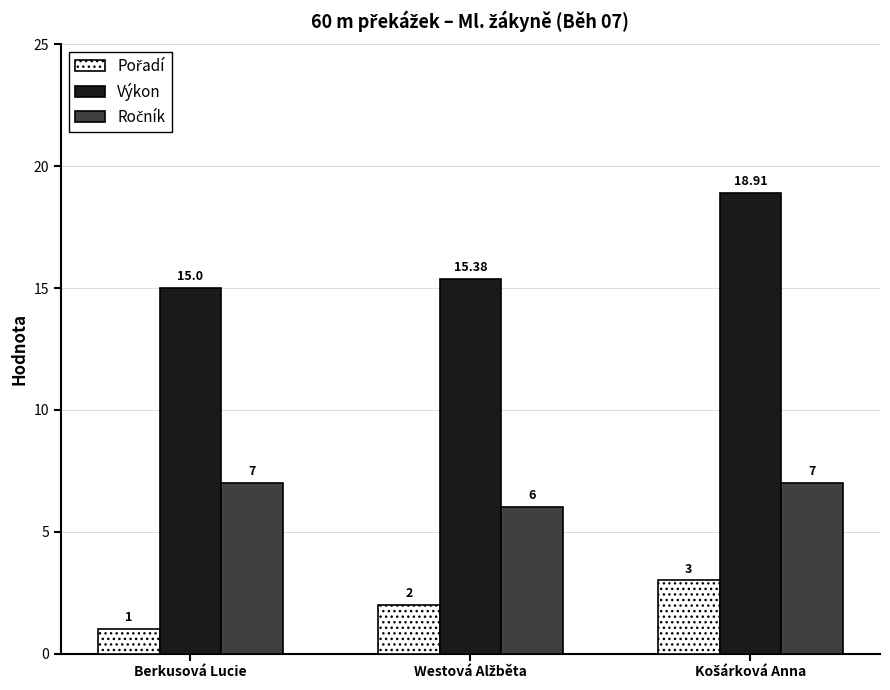

What is the spread (max minus min) of values at Berkusová Lucie?

14.0